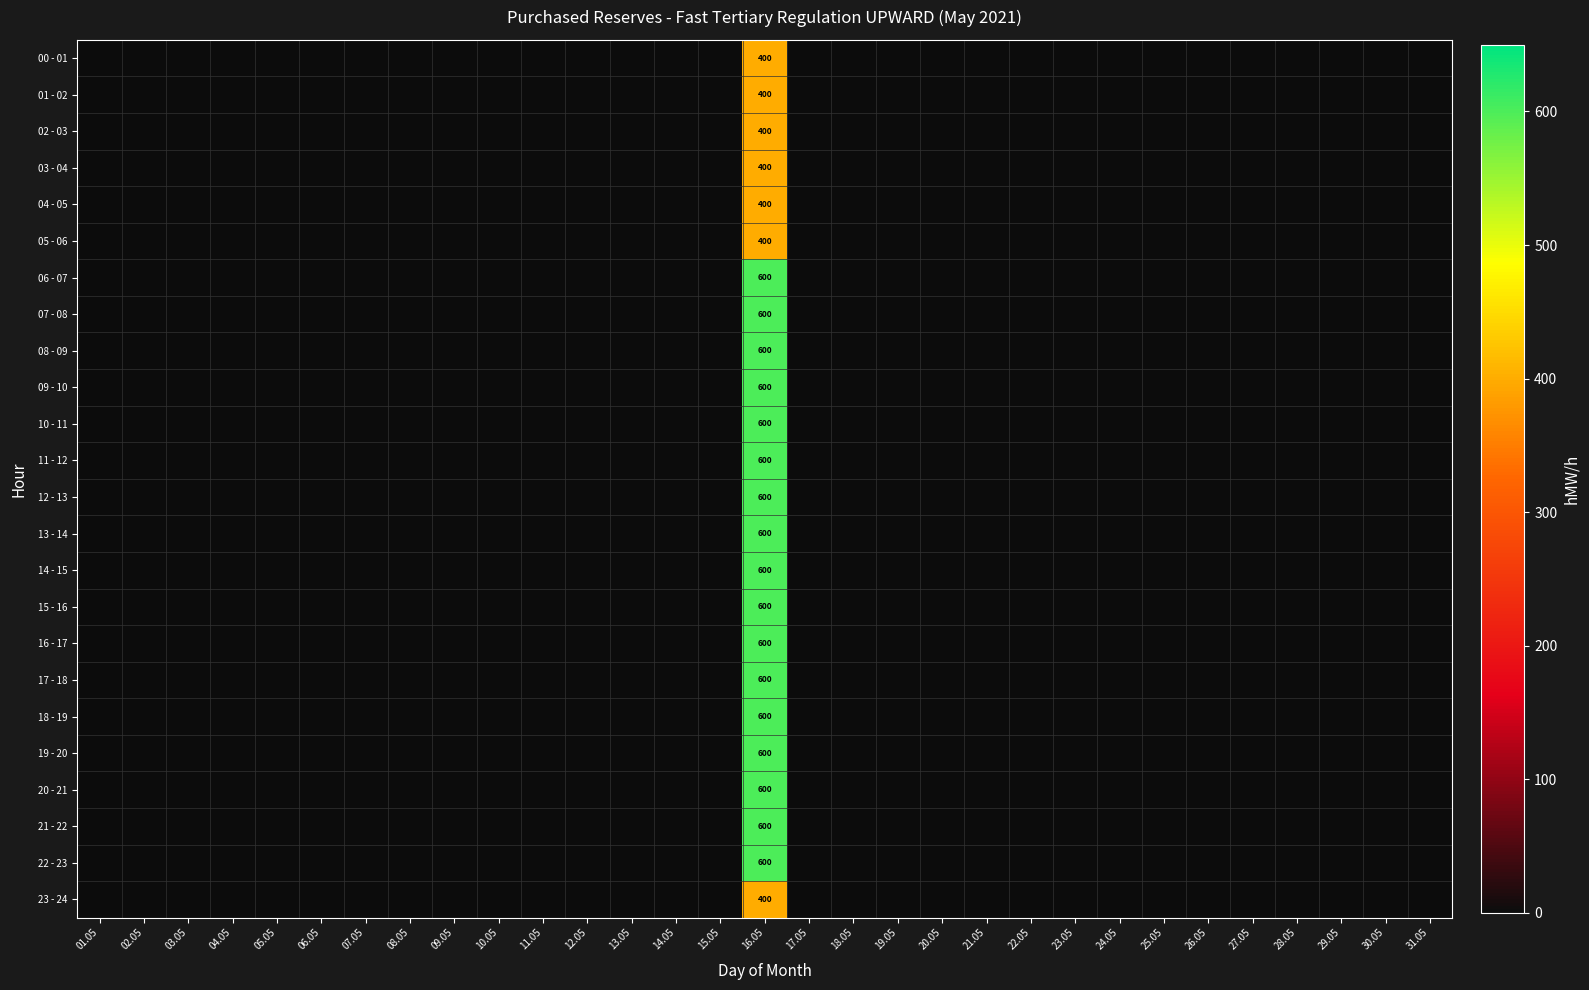

List the series in order of their peak value, lowest first.

00 - 01, 01 - 02, 02 - 03, 03 - 04, 04 - 05, 05 - 06, 23 - 24, 06 - 07, 07 - 08, 08 - 09, 09 - 10, 10 - 11, 11 - 12, 12 - 13, 13 - 14, 14 - 15, 15 - 16, 16 - 17, 17 - 18, 18 - 19, 19 - 20, 20 - 21, 21 - 22, 22 - 23